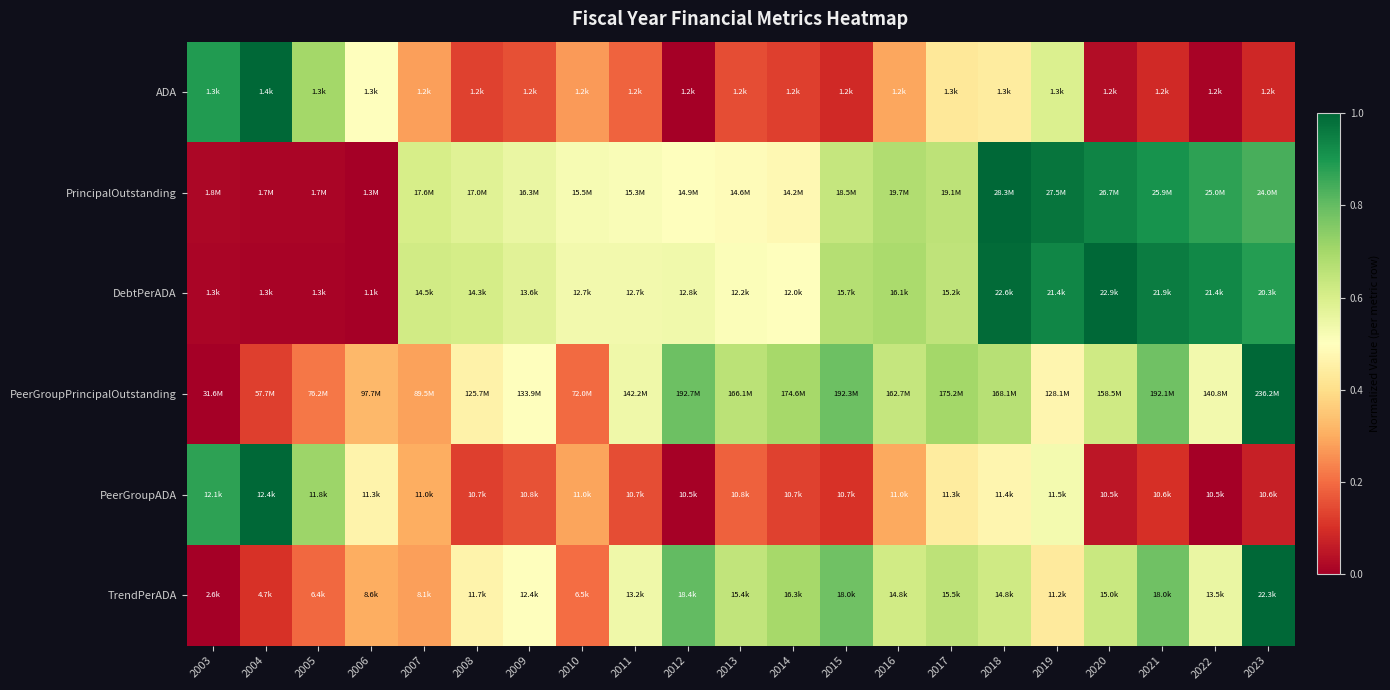

Between 2011 and 2014, which series saw the biggest shift?

PeerGroupPrincipalOutstanding